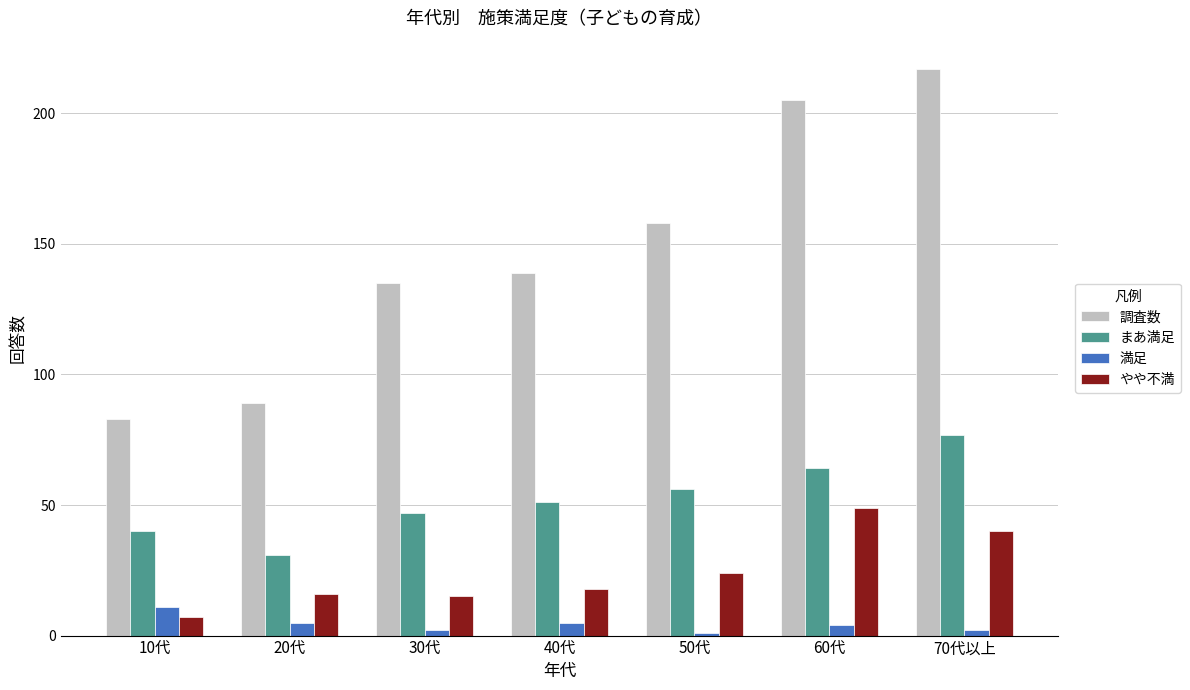

What is the average value of the 調査数 series?

147